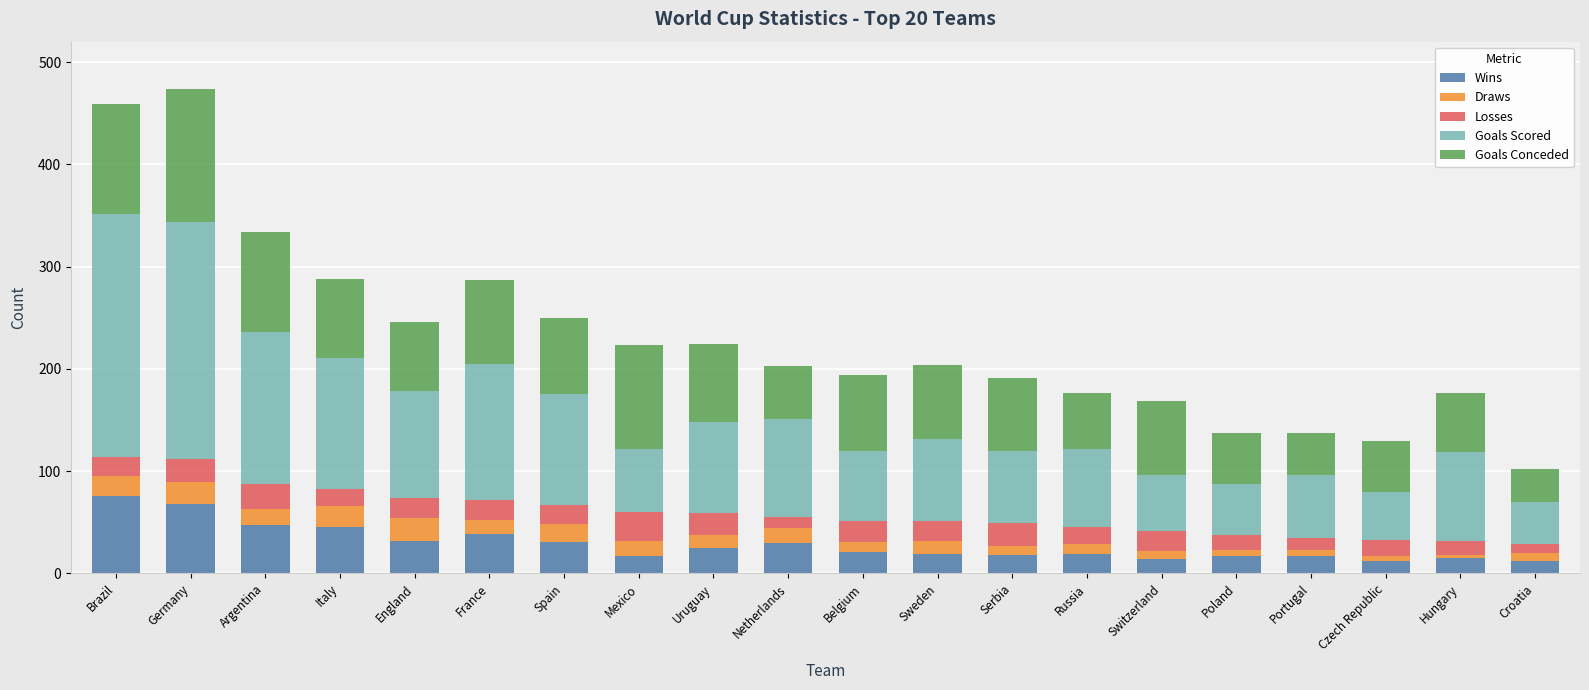

How many distinct data groups are displayed?

5